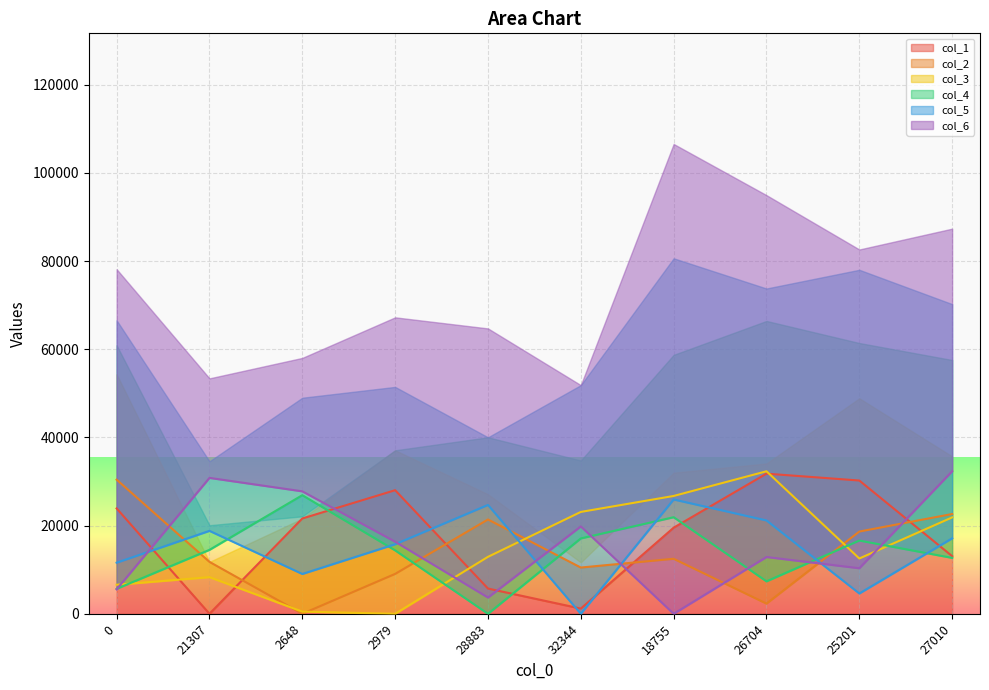

What is the label of the 2nd point from the right?

25201